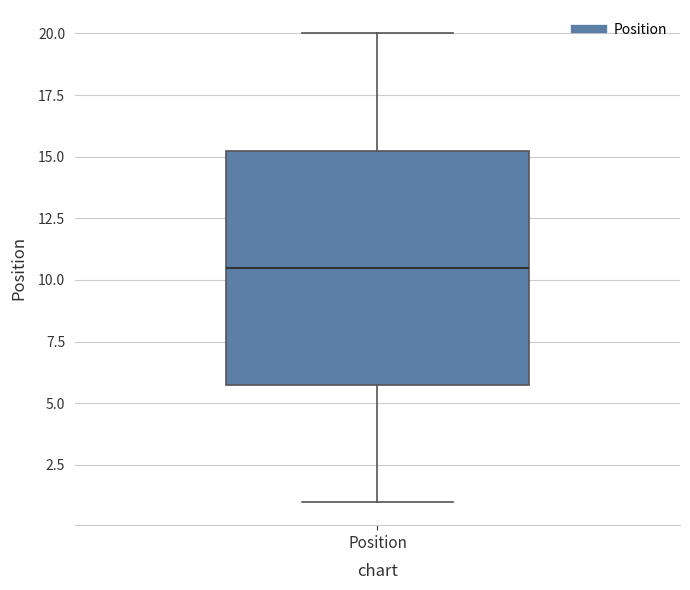

Where does the median line of the box for Position sit on the y-axis? The values are not printed on the chart, so give them approximately, as read against the axis.

10.5